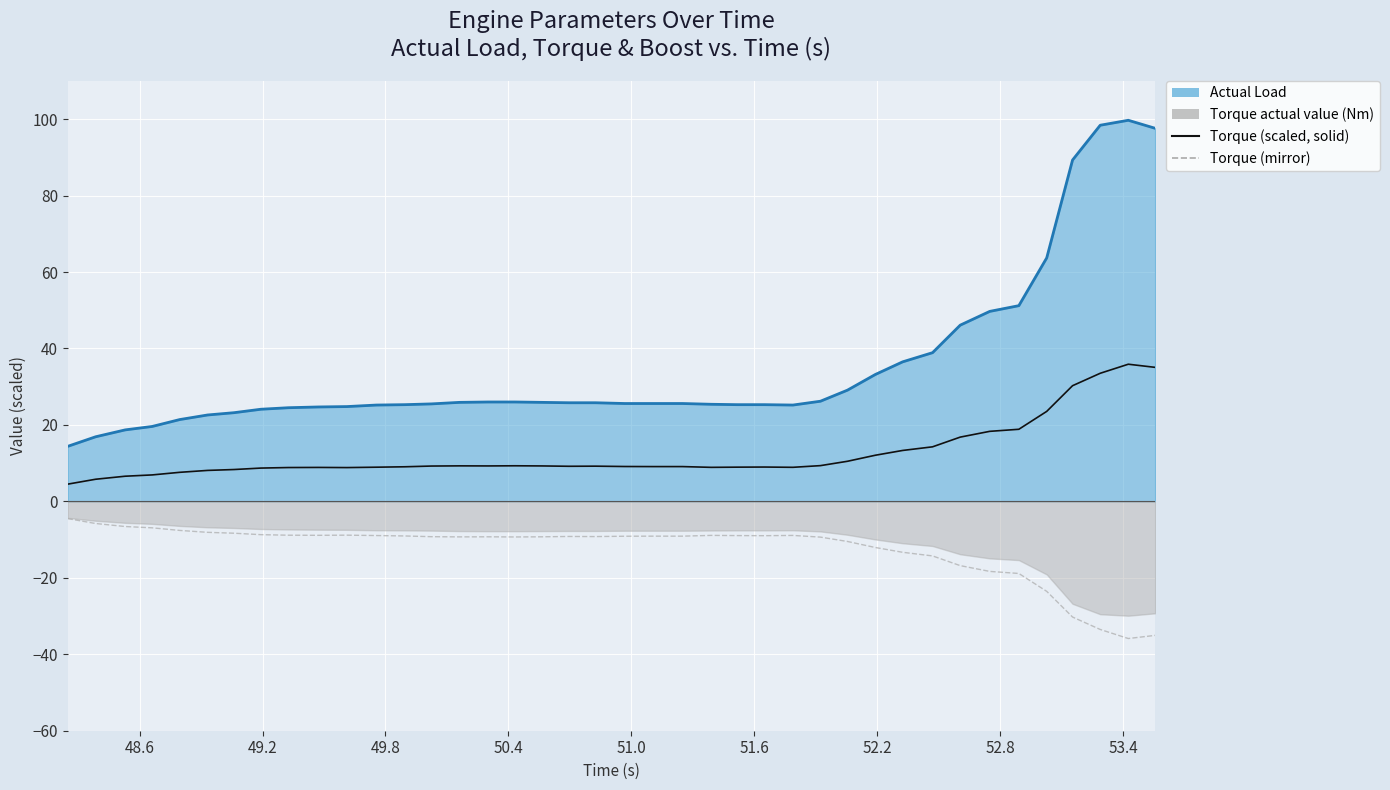

What is the label of the 28th point from the left?

51.922